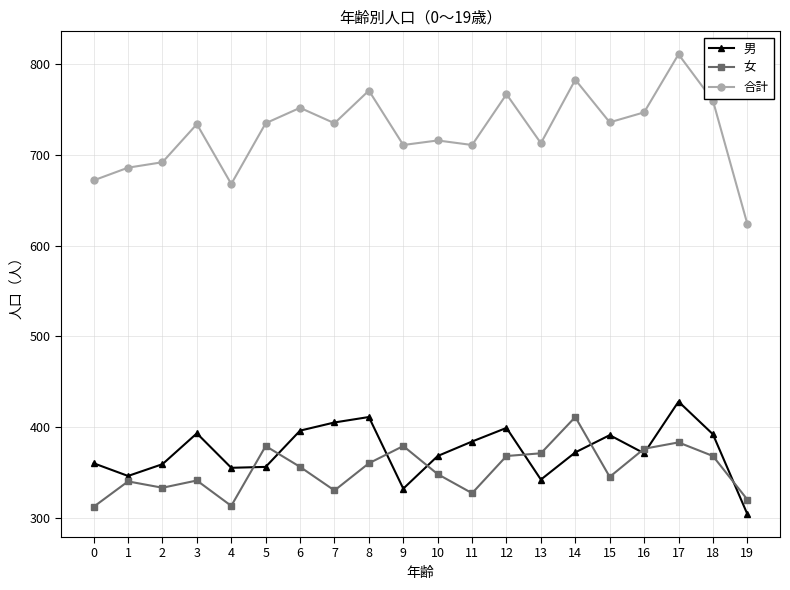

What is the sum of the 女 values at 5 and 11?

706